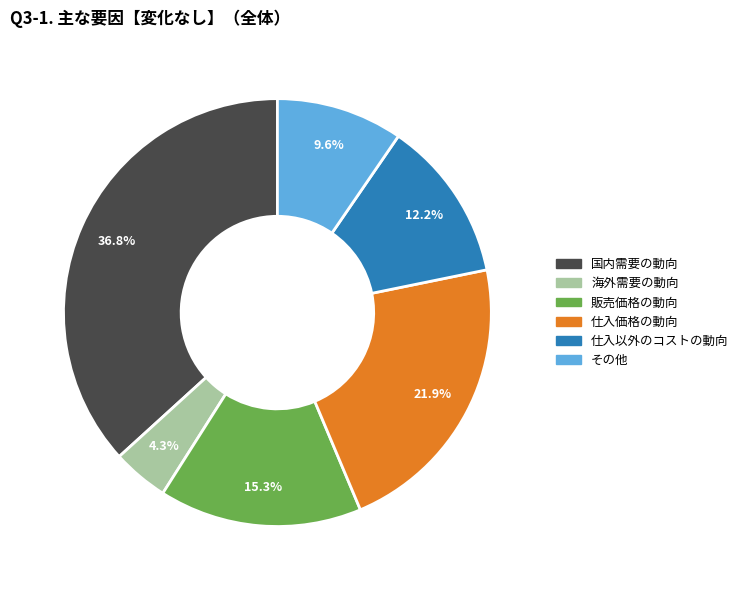

Does 仕入価格の動向 represent more than half of the total?

No